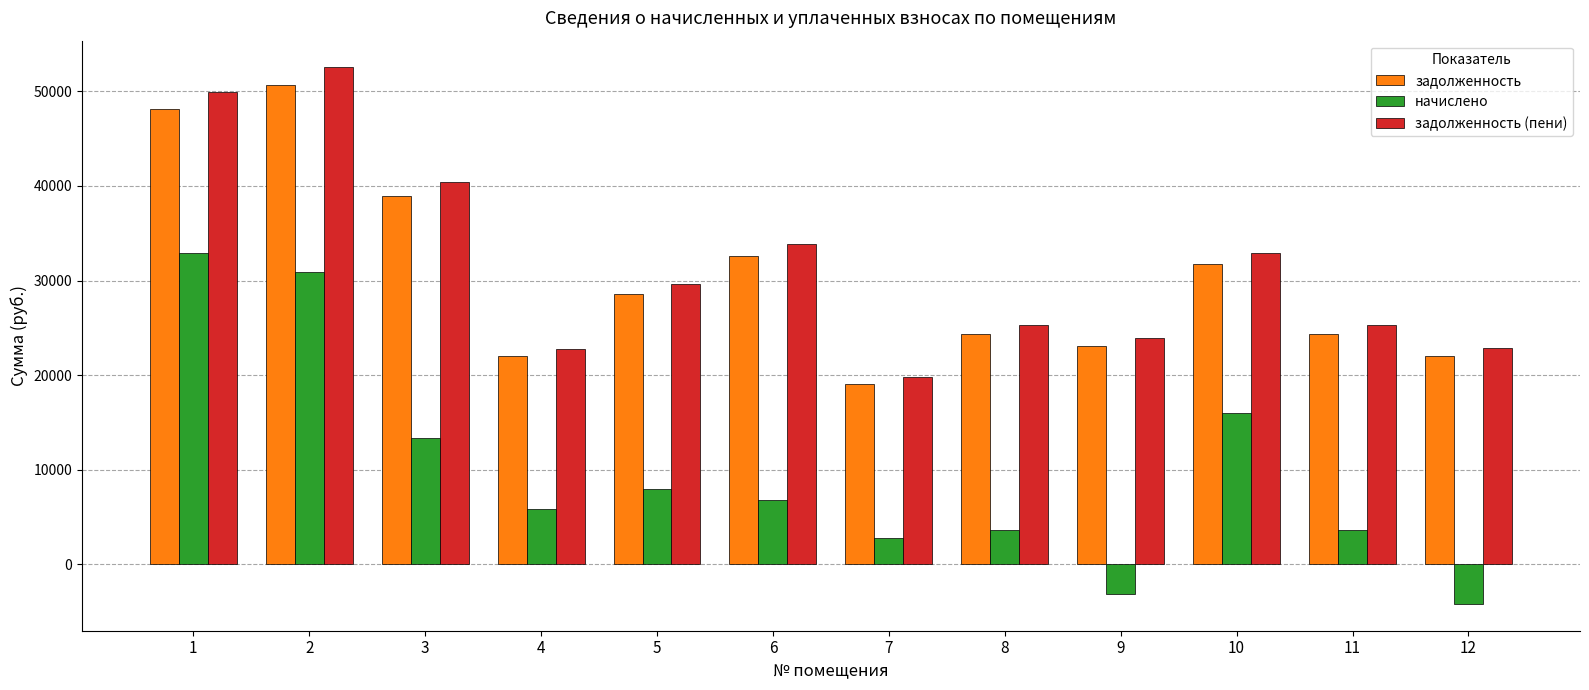

Which series has the largest range (max minus min)?

начислено